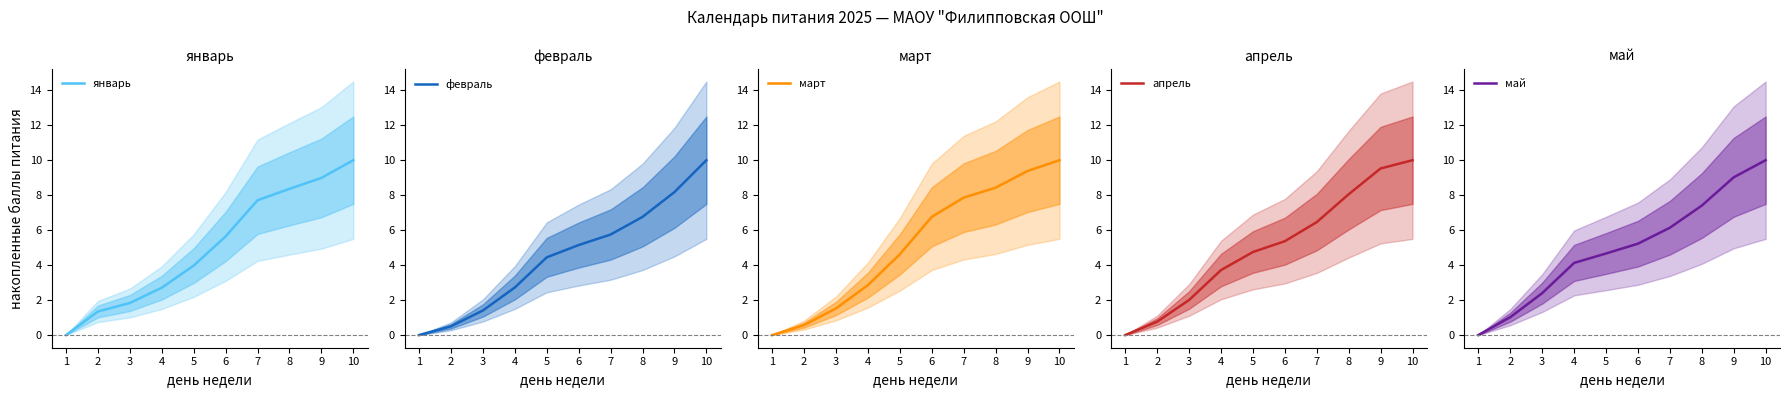

How many series are shown in this chart?

5